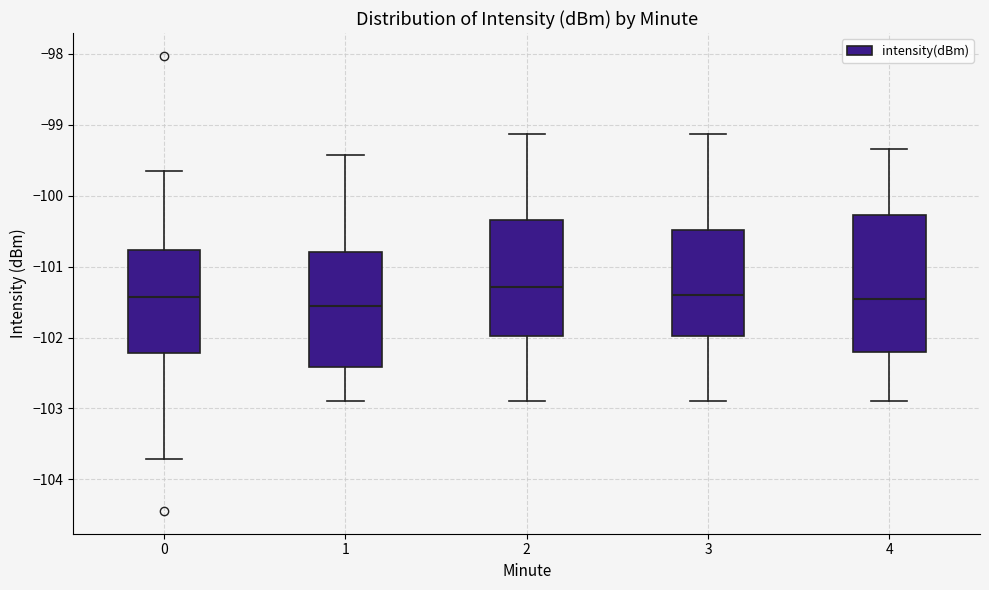

Where does the median line of the box at x = 0 sit on the y-axis? The values are not printed on the chart, so give them approximately, as read against the axis.

-101.4